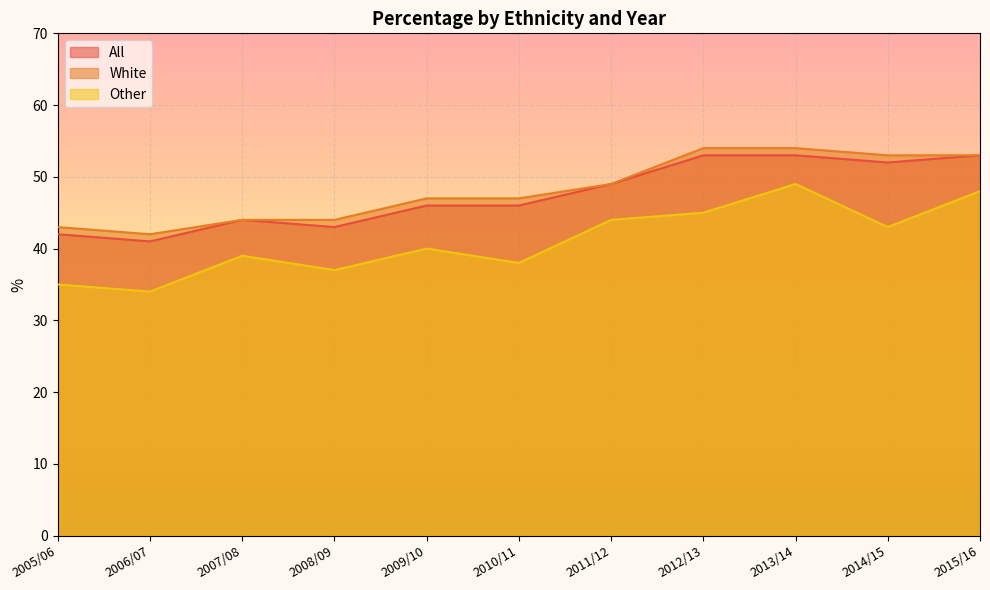

What is the approximate value of White at 2006/07, to the nearest 10?

40